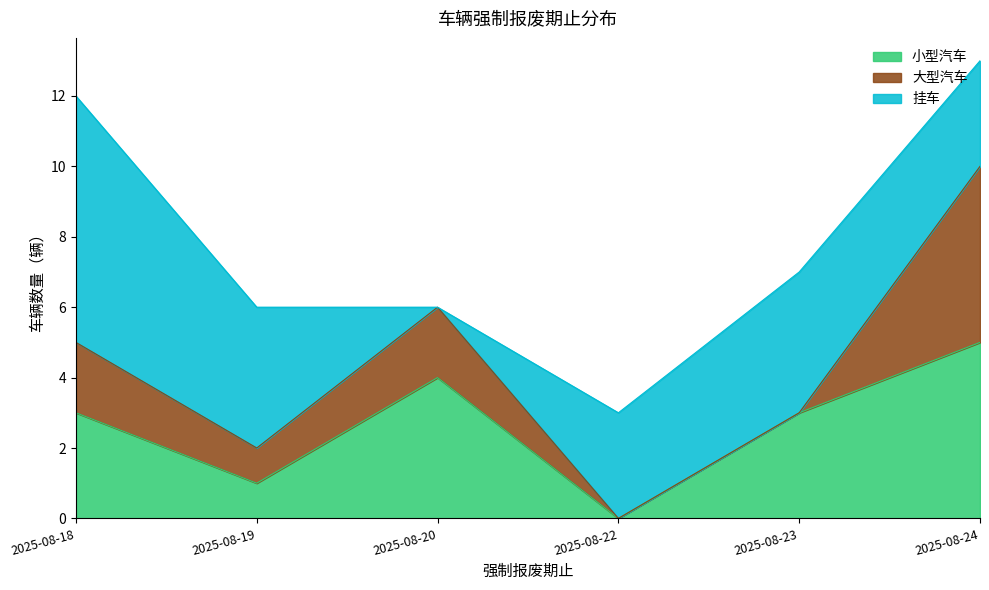

Which series changed the most between 2025-08-22 and 2025-08-23?

小型汽车